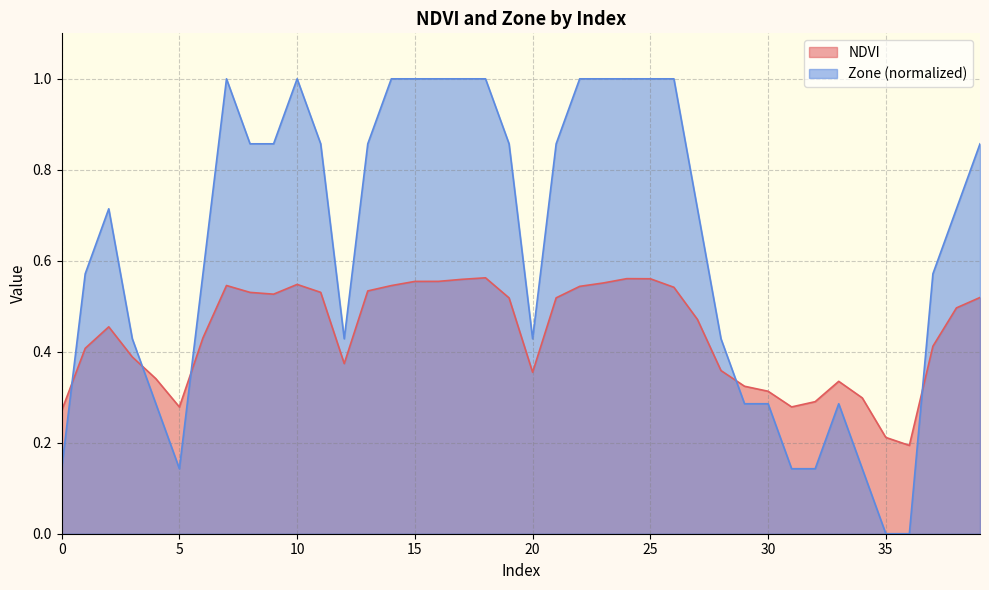

What is the total value across all series at 36?

0.2